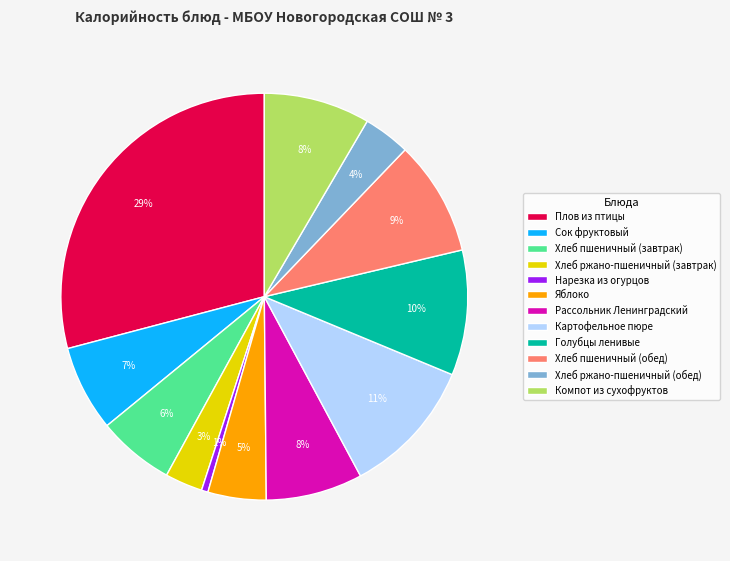

Between Сок фруктовый and Рассольник Ленинградский, which is larger?

Рассольник Ленинградский